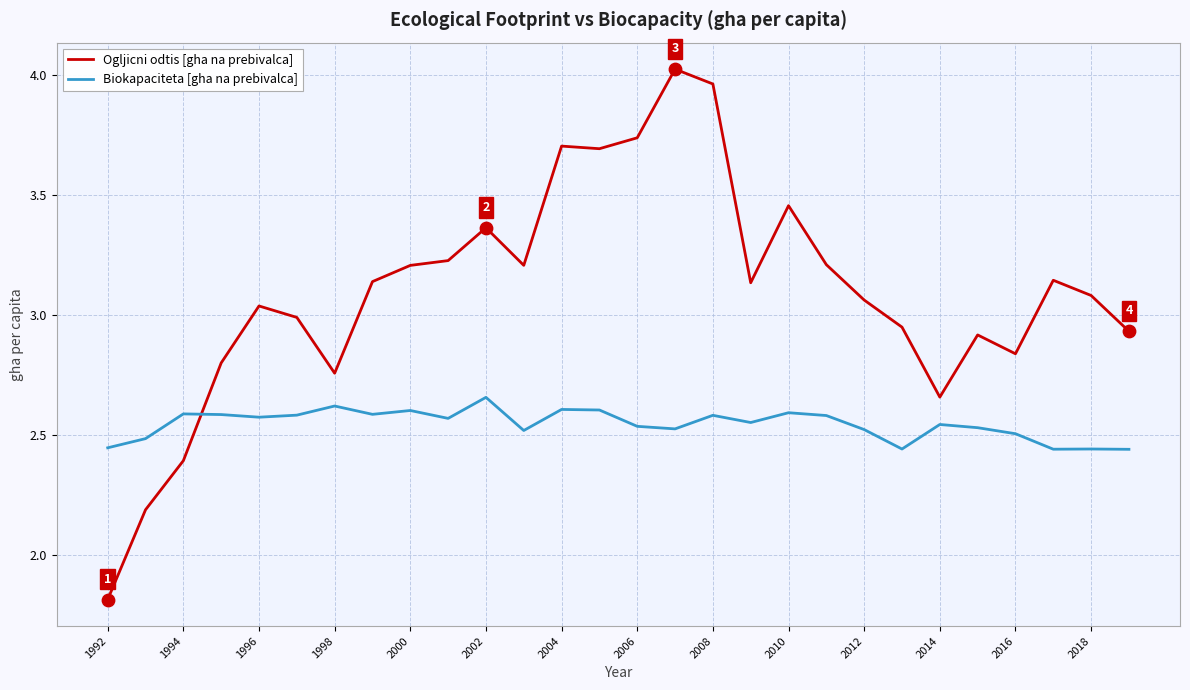

Which series has the largest total across all categories?

Ogljicni odtis [gha na prebivalca]